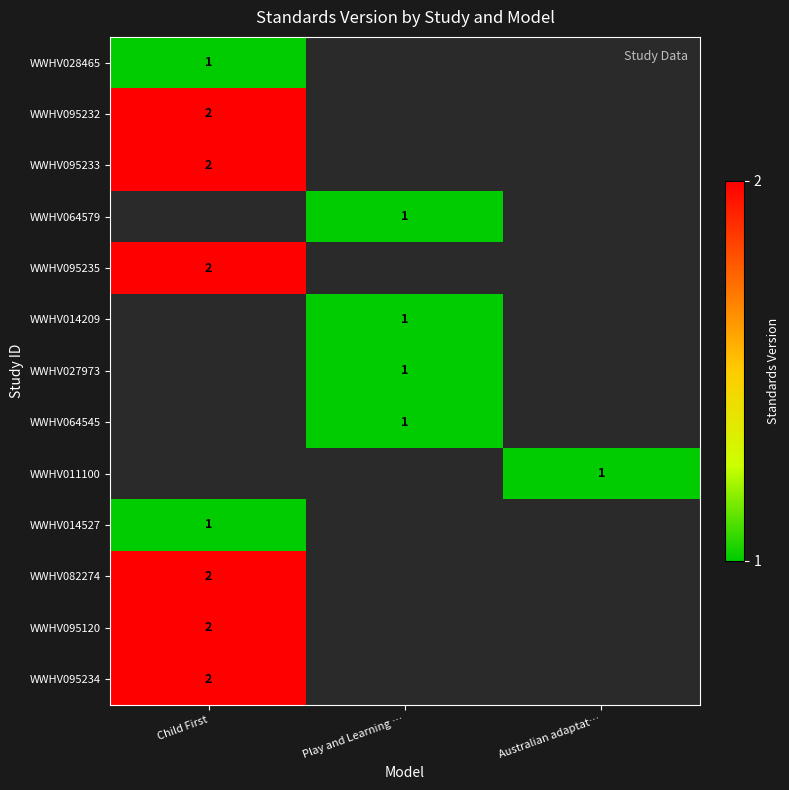

Is the value of WWHV064545 at Play and Learning … greater than the value of WWHV095234 at Child First?

No